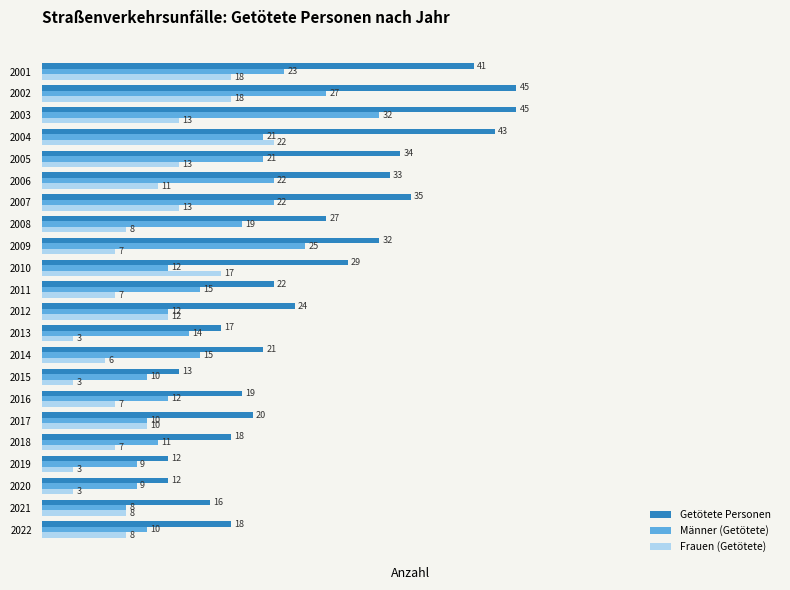

What is the difference between the maximum and second lowest values in the Männer (Getötete) series?

23